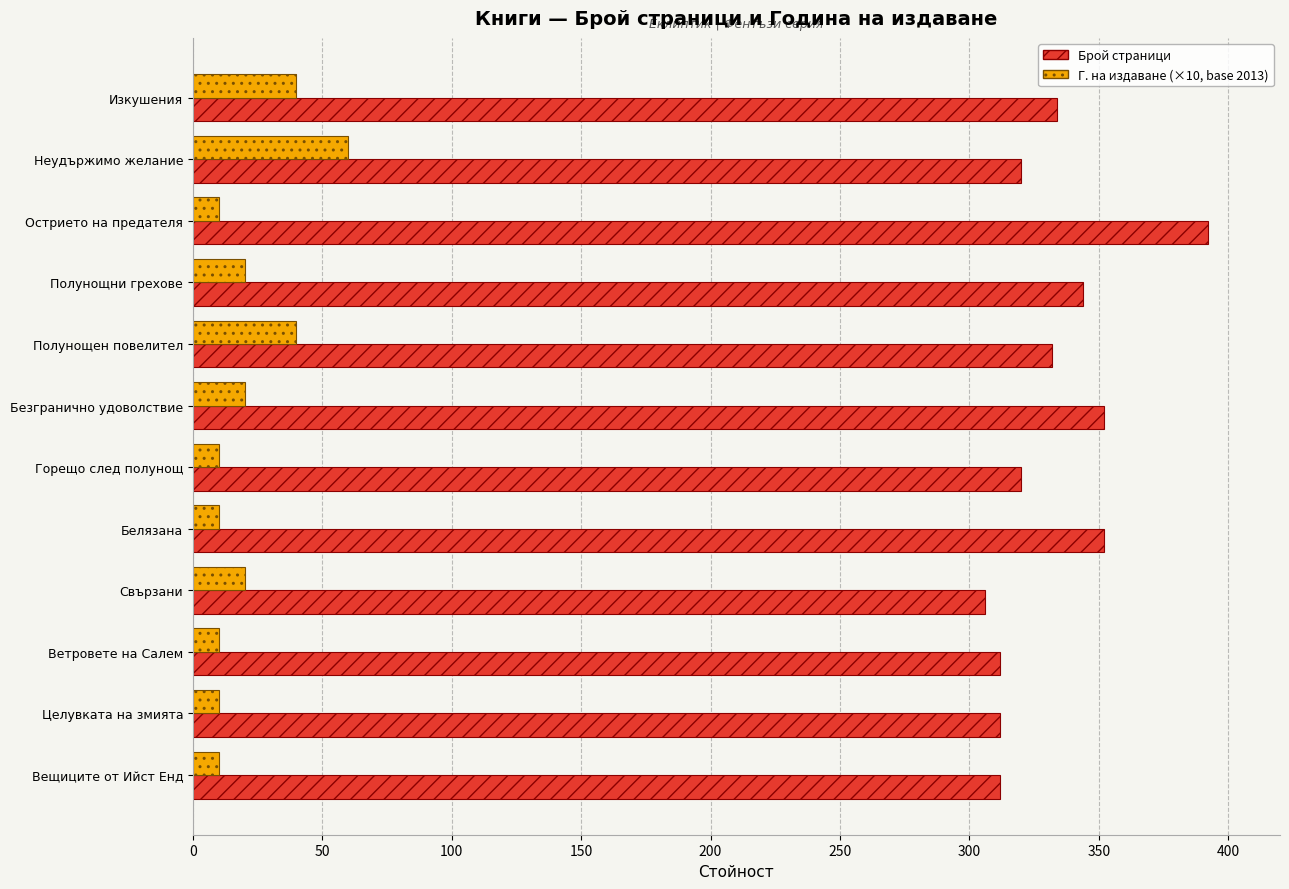

What is the difference between the second highest and minimum values in the Брой страници series?

46